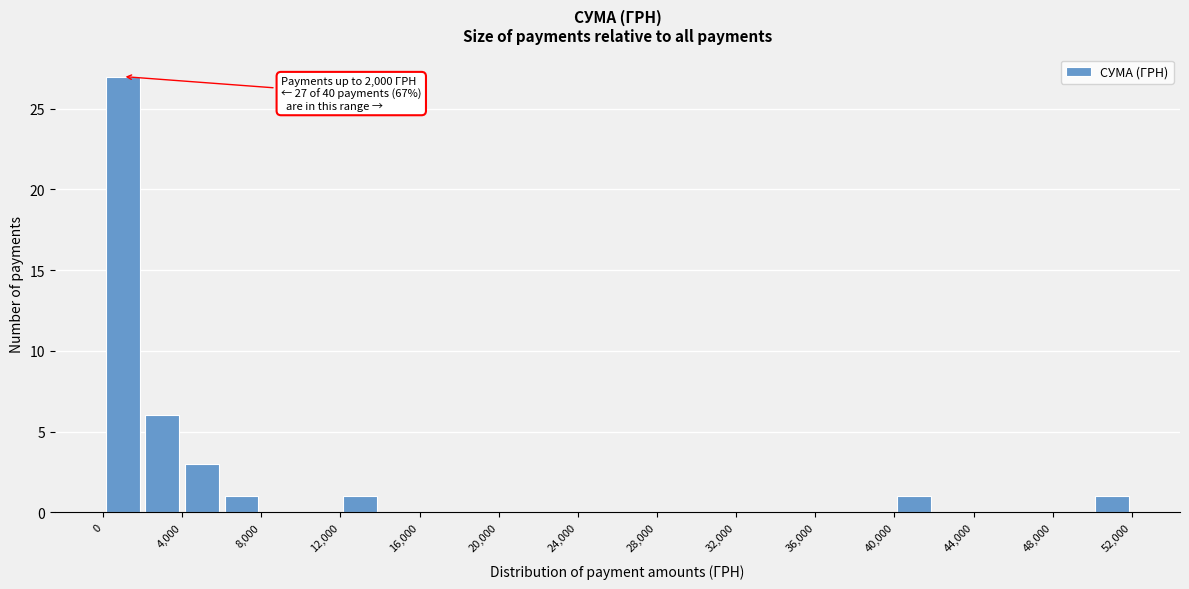

Over which range of the x-axis is the bar tallest?

0 to 2000